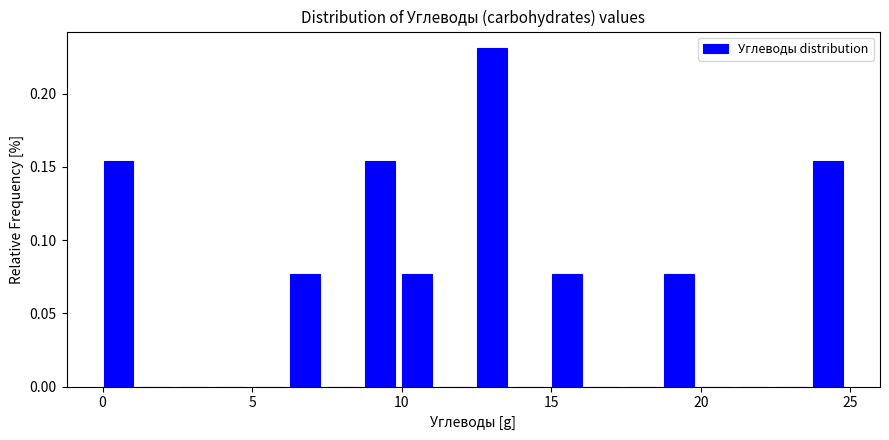

Around what value on the x-axis is the tallest bar? Give the approximate position of its centre, as read against the axis.

13.0